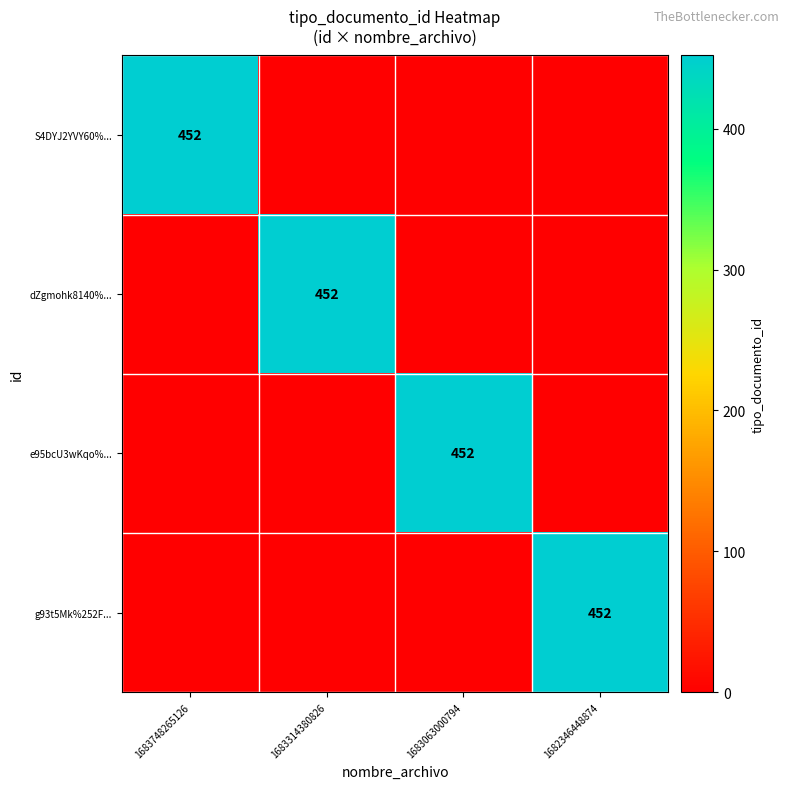

The g93t5Mk%252F... series shows 272 at 1682346448874. True or false?

False